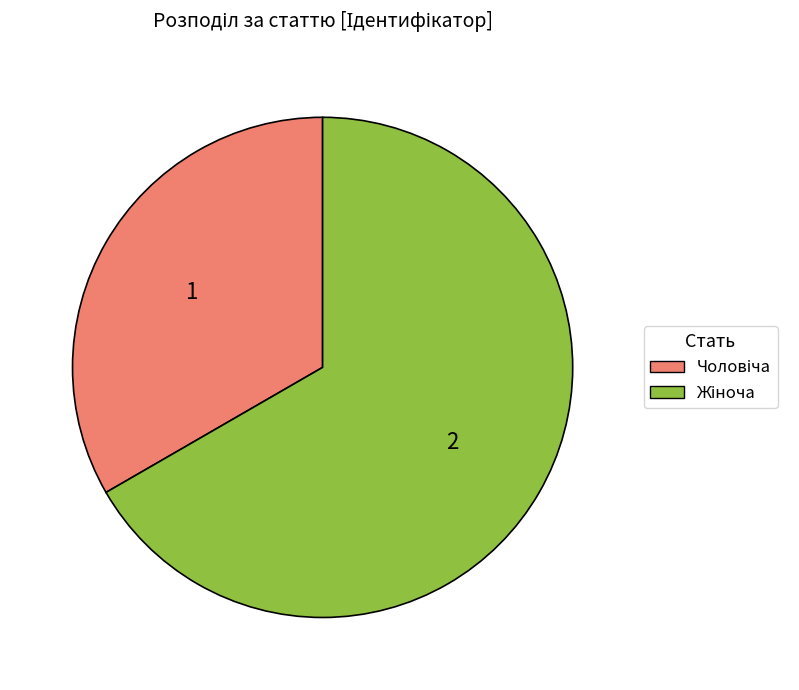

Is there a majority slice in this chart?

Yes